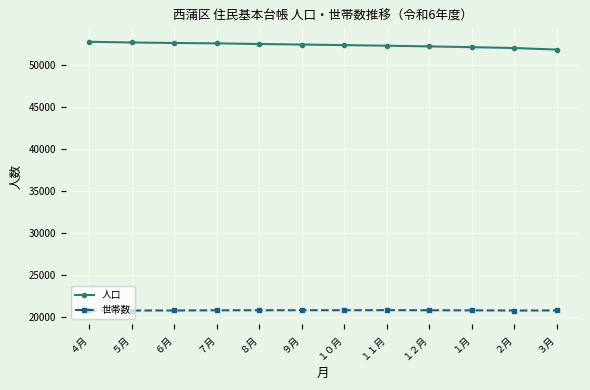

What is the minimum value for 人口?

51829